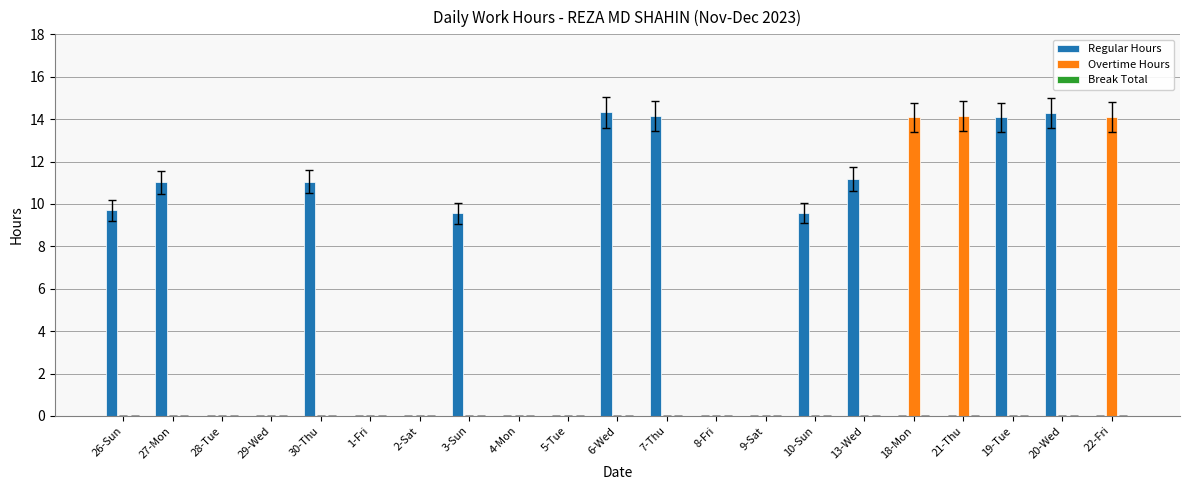

Which series has the largest total across all categories?

Regular Hours